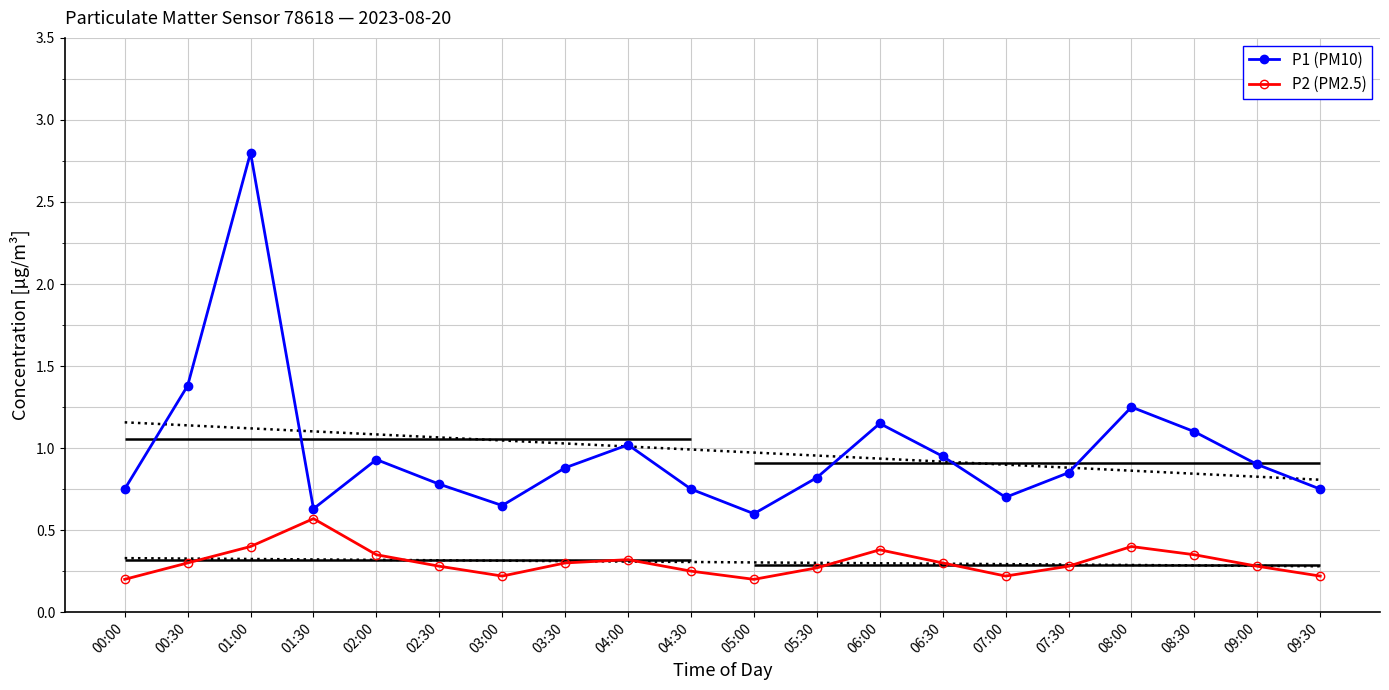

In P1 (PM10), how many points are lower than both neighbors (excluding endpoints)?

4